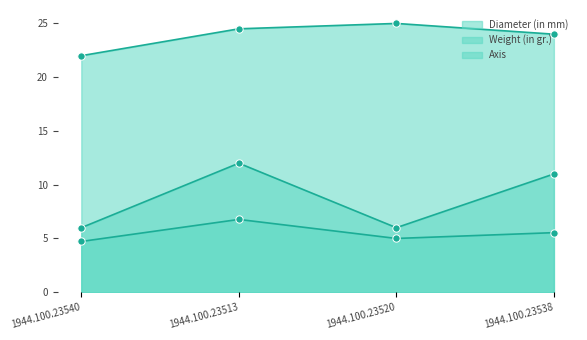

What is the total value across all series at 1944.100.23540?

32.7